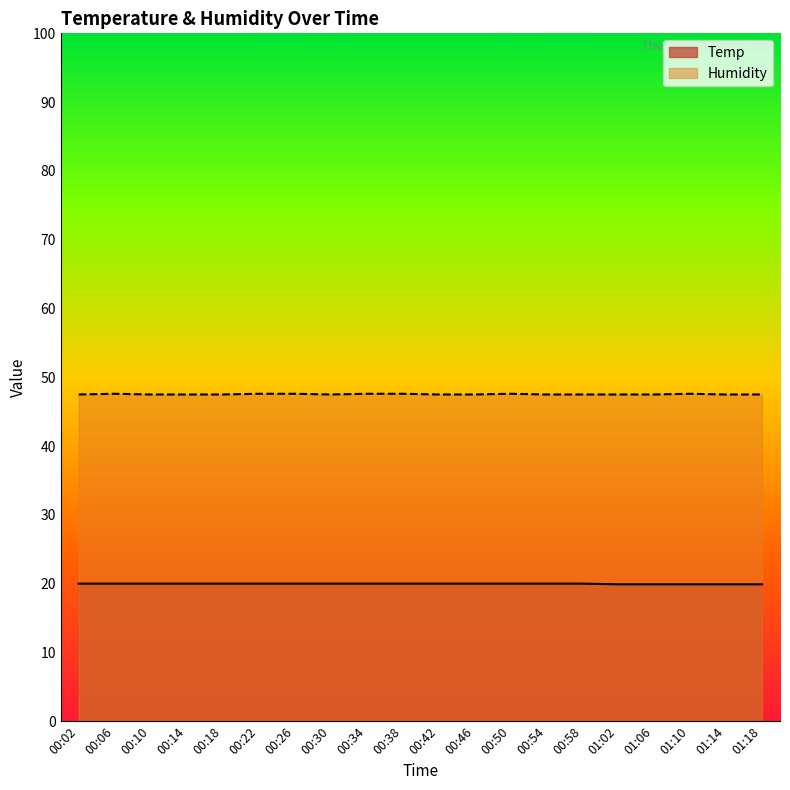

Reading left to right, extract all data points from this chart.

Temp: 20.0	20.0	20.0	20.0	20.0	20.0	20.0	20.0	20.0	20.0	20.0	20.0	20.0	20.0	20.0	19.9	19.9	19.9	19.9	19.9
Humidity: 47.5	47.6	47.5	47.5	47.5	47.6	47.6	47.5	47.6	47.6	47.5	47.5	47.6	47.5	47.5	47.5	47.5	47.6	47.5	47.5